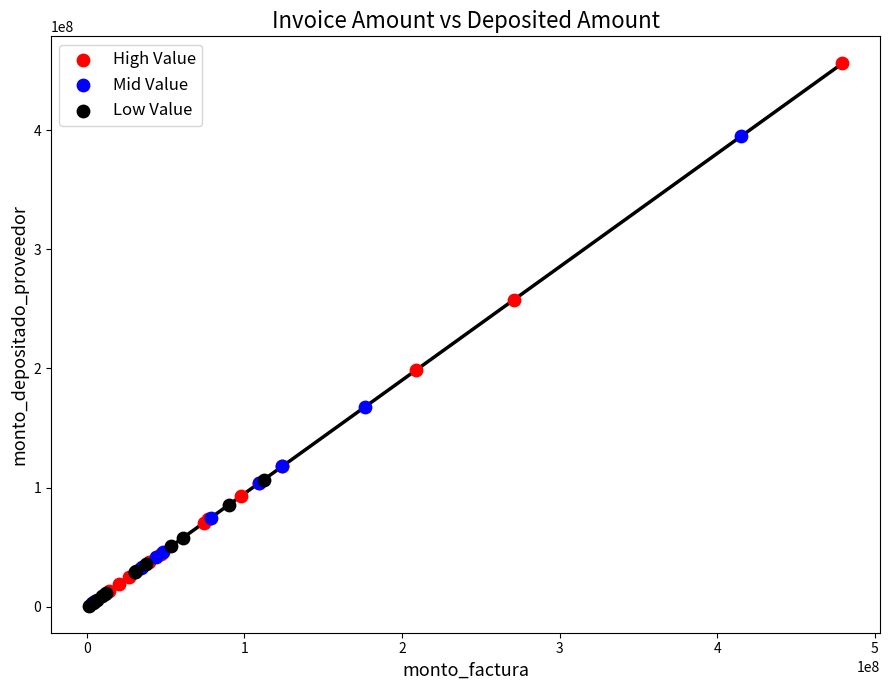

Which series has the widest spread of Y values?

High Value